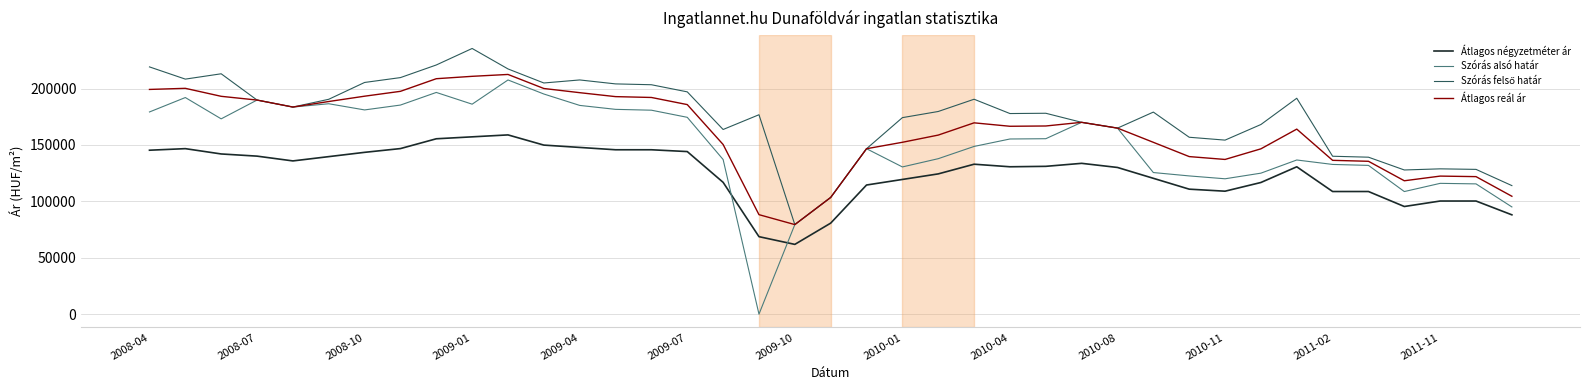

In Átlagos reál ár, how many points are higher than both neighbors (excluding endpoints)?

6